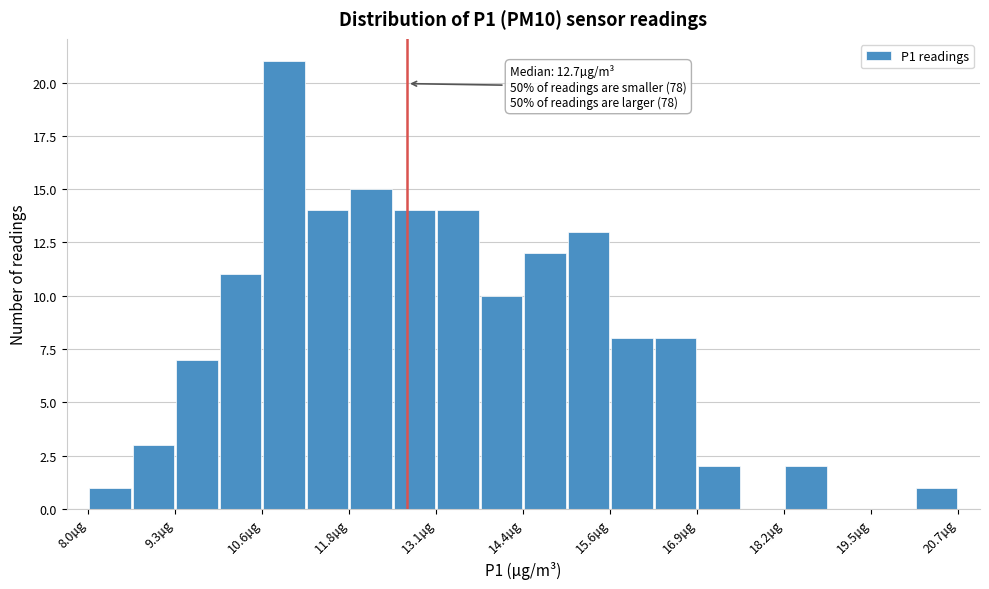

Around what value on the x-axis is the tallest bar? Give the approximate position of its centre, as read against the axis.

10.8